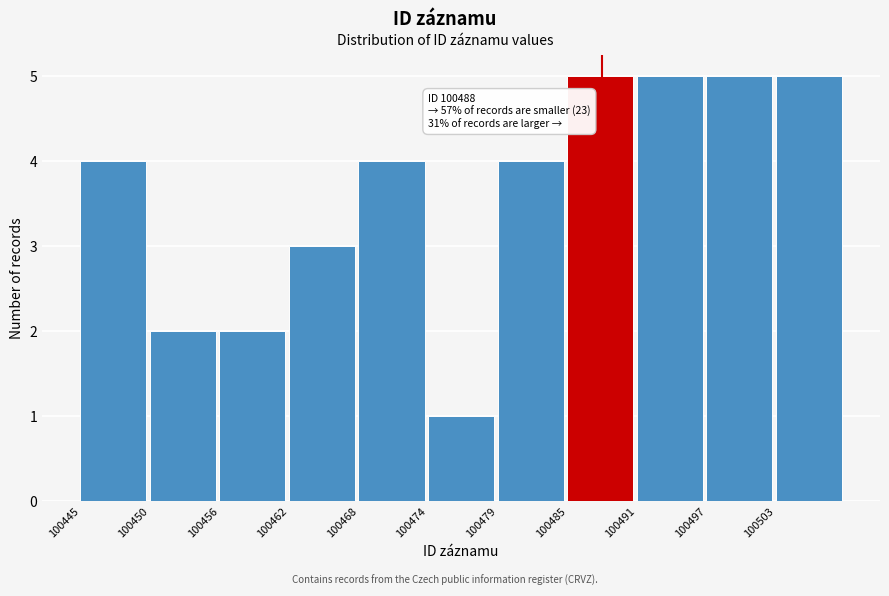

Reading left to right, what are all the values shown in this chart?

100445=4	100450=2	100456=2	100462=3	100468=4	100474=1	100479=4	100485=5	100491=5	100497=5	100503=5